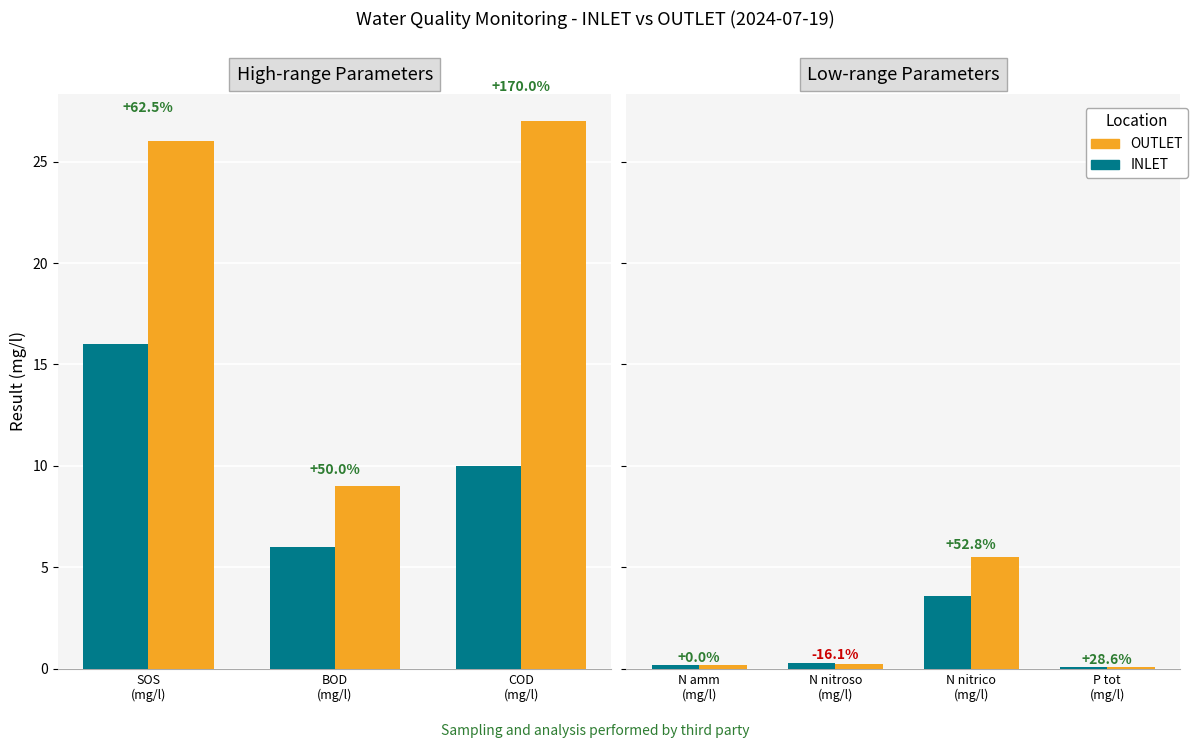

Where is INLET nearest to the value 8?

BOD (mg/l)